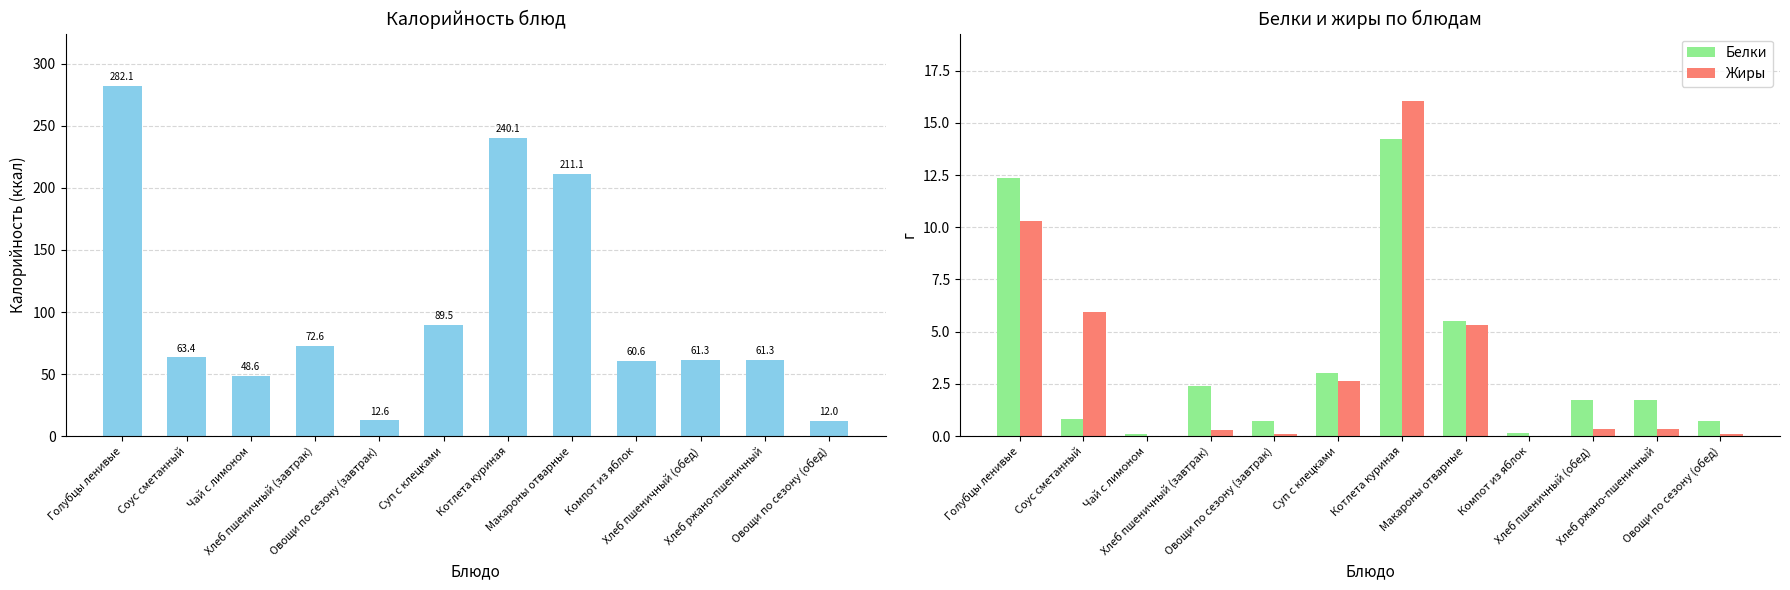

The value of Жиры at Котлета куриная is 16.1. True or false?

True